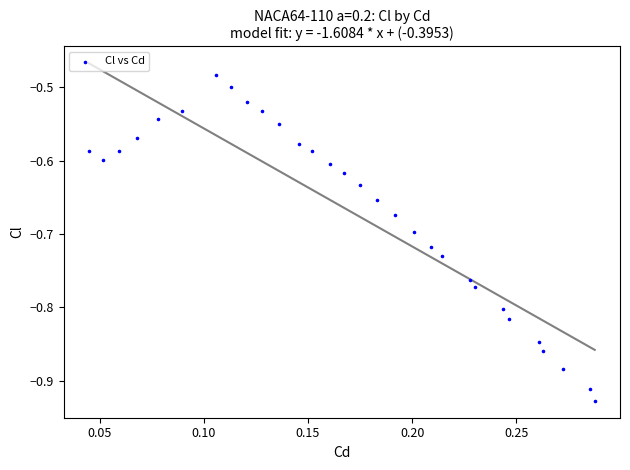

What is the range of Y values (max minus min)?

0.4